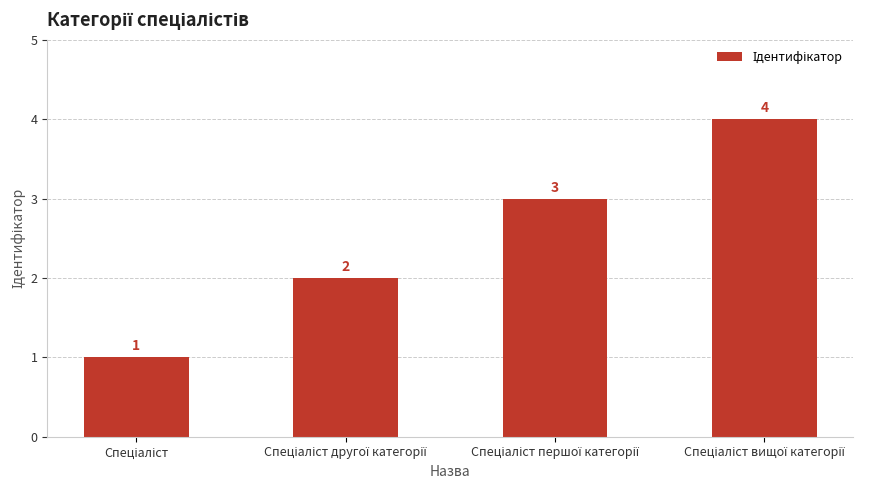

What is the value of the 4th bar from the left?

4